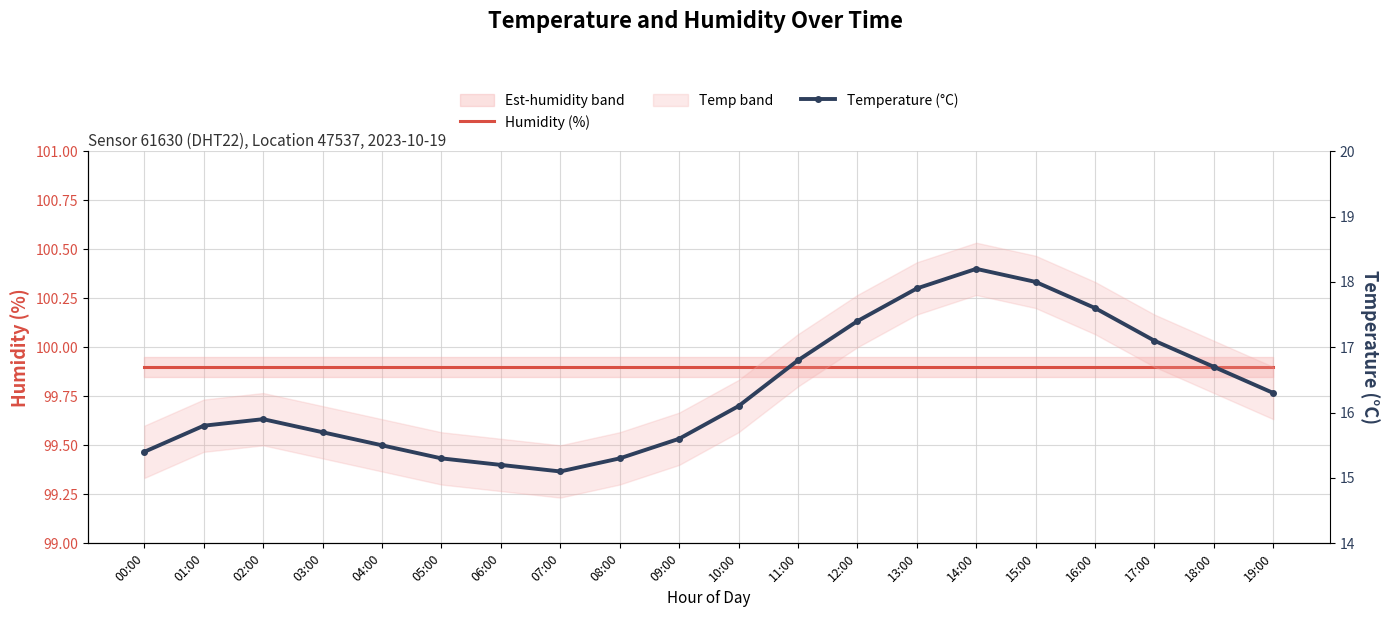

True or false: Temperature (°C) and Humidity (%) intersect in this chart.

False